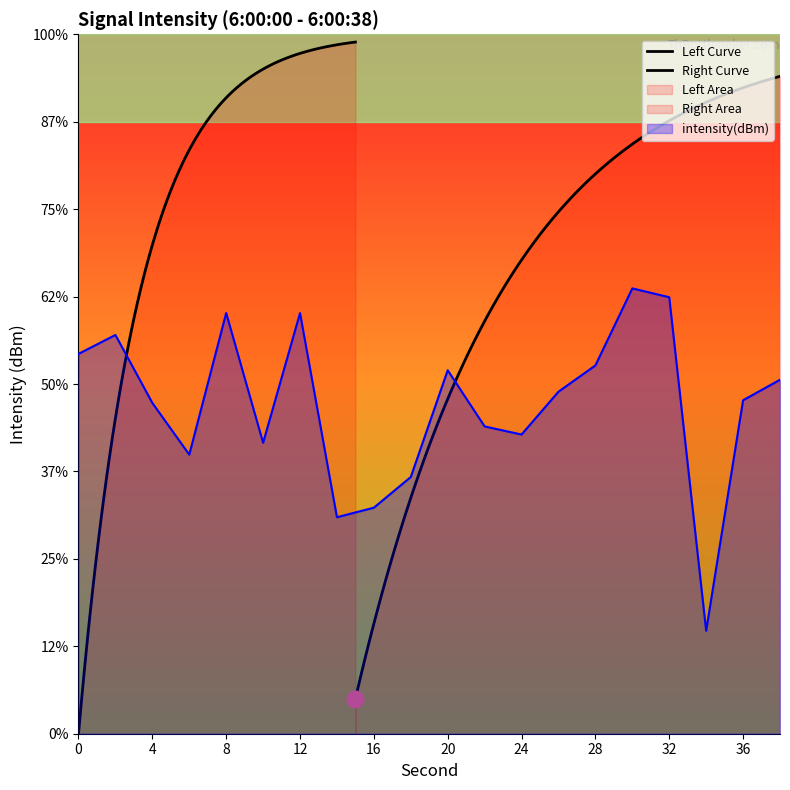

Reading right to left, transcribe all the data shown in this chart.

38=-129.8	36=-130.9	34=-144.1	32=-125.0	30=-124.5	28=-128.9	26=-130.4	24=-132.9	22=-132.4	20=-129.2	18=-135.3	16=-137.1	14=-137.6	12=-125.9	10=-133.4	8=-125.9	6=-134.0	4=-131.1	2=-127.2	0=-128.3